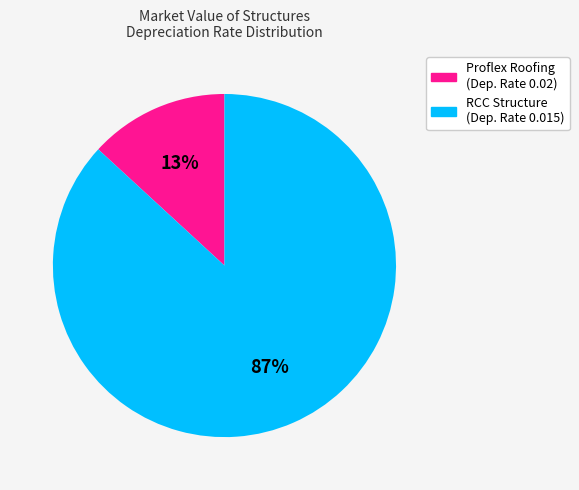

Does any single category account for the majority?

Yes